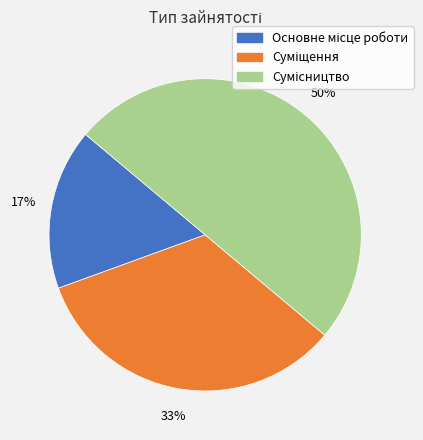

To the nearest percent, what is the difference between the largest and smallest slice percentages?

33%